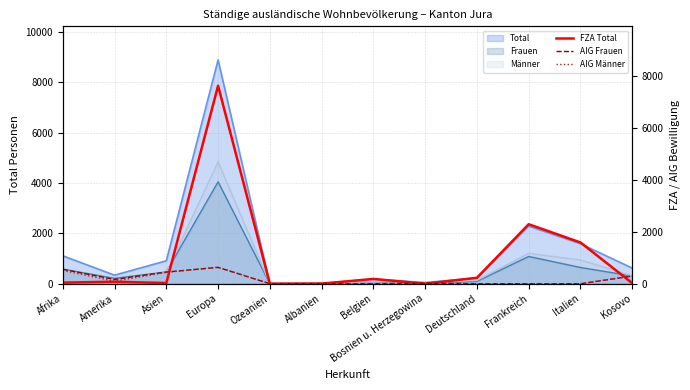

At which category does the chart reach its peak across all series?

Europa